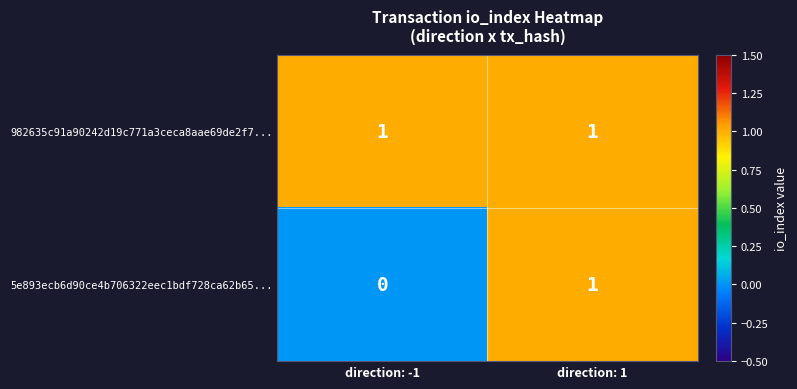

Which series has the largest total across all categories?

982635c91a90242d19c771a3ceca8aae69de2f7...